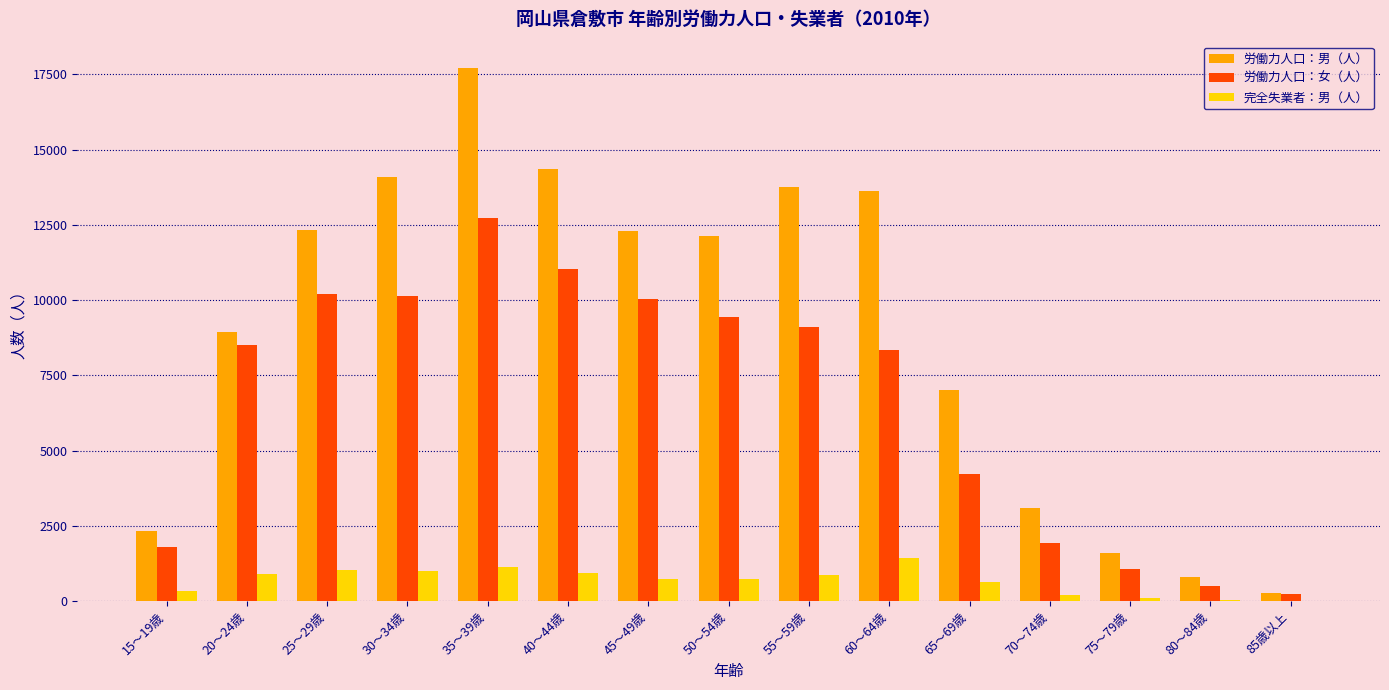

The value of 労働力人口：女（人） at 40～44歳 is 11047. True or false?

True